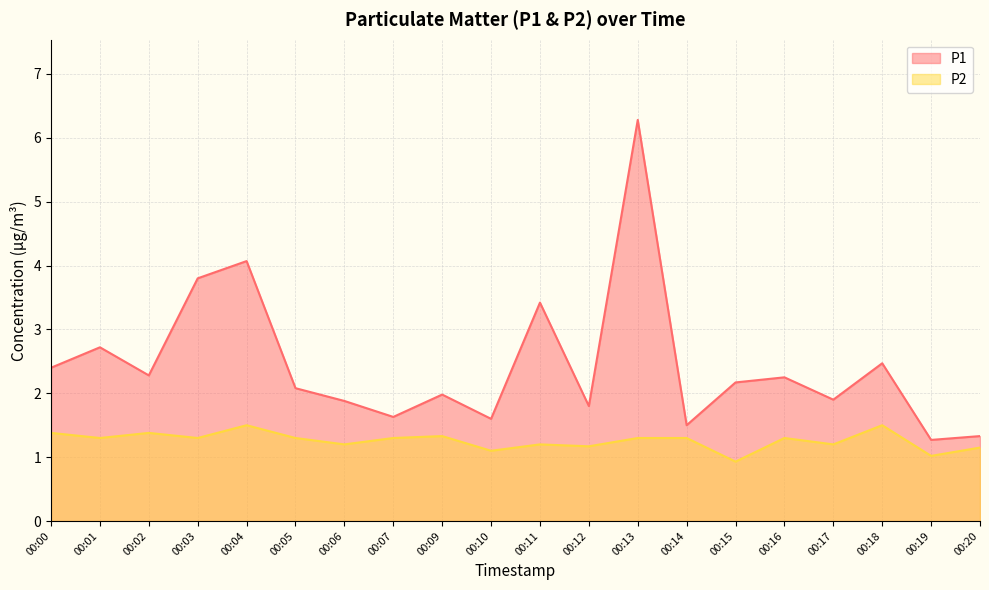

At which category is the sum across all series the highest?

00:13